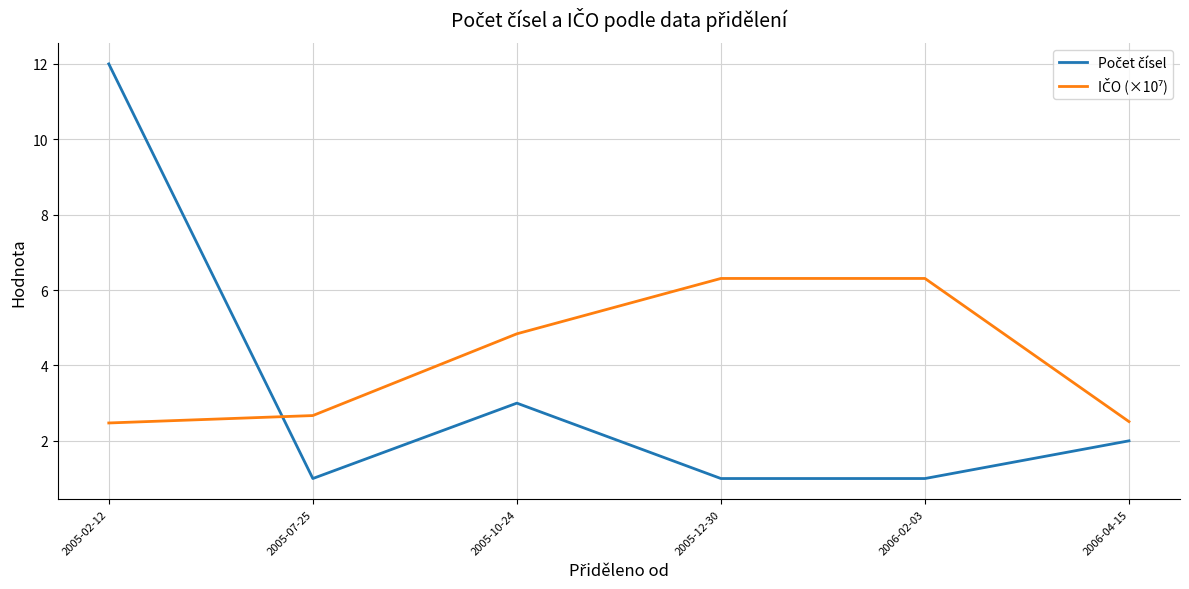

What is the minimum value shown in the chart?

1.0